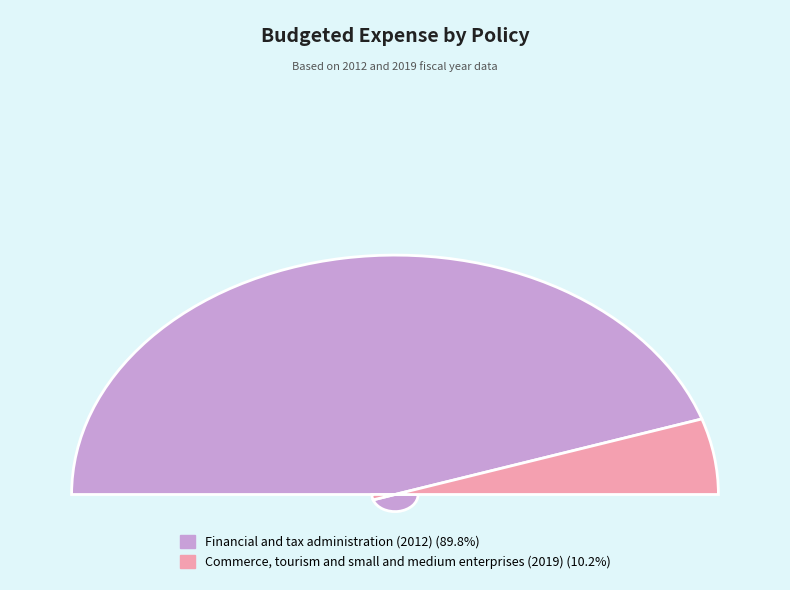

Rank the categories by value from lowest to highest.

Commerce, tourism and small and medium enterprises (2019), Financial and tax administration (2012)